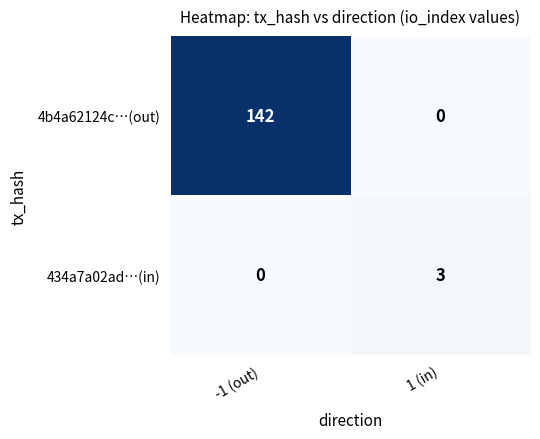

What is the difference between the maximum and minimum values in the 4b4a62124c…(out) series?

142